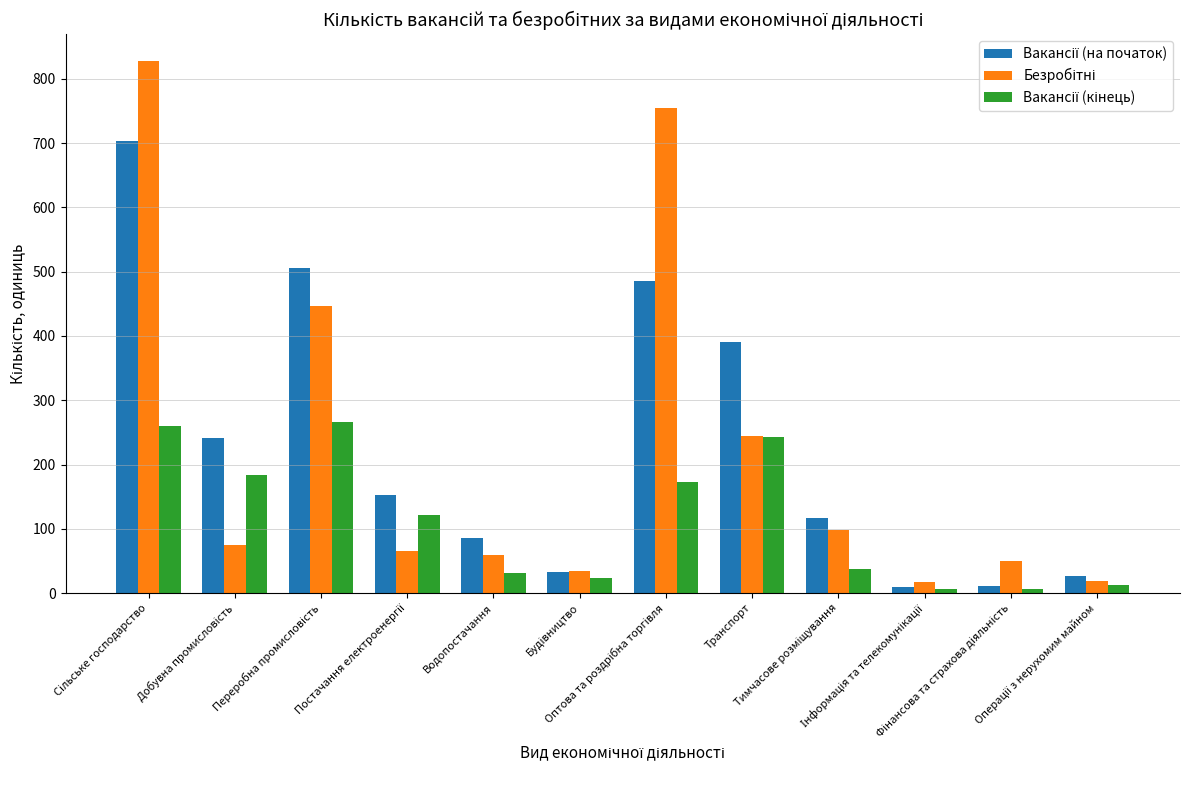

At how many categories does at least one series exceed 409?

3